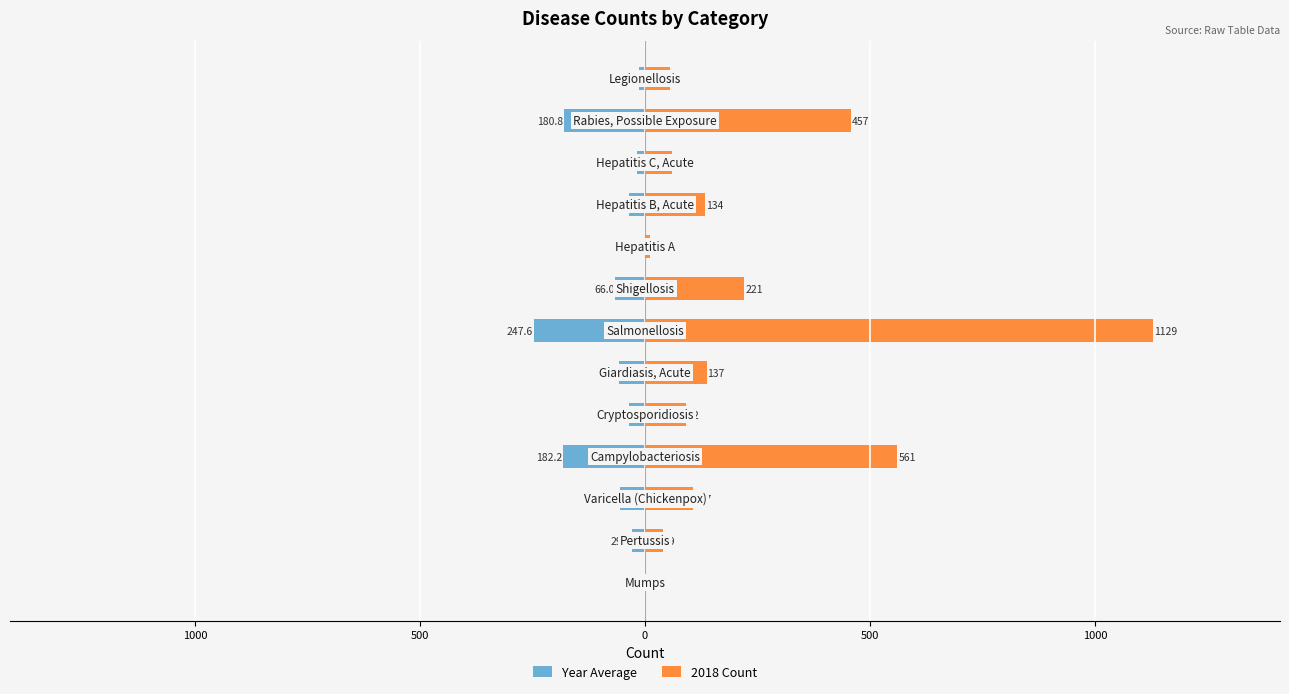

Reading right to left, extract all data points from this chart.

Year Average: -14.2	-180.8	-17.2	-36.2	-2.0	-66.0	-247.6	-58.6	-34.8	-182.2	-56.6	-29.6	-0.2
2018 Count: 56.0	457.0	59.0	134.0	11.0	221.0	1129.0	137.0	92.0	561.0	107.0	39.0	3.0